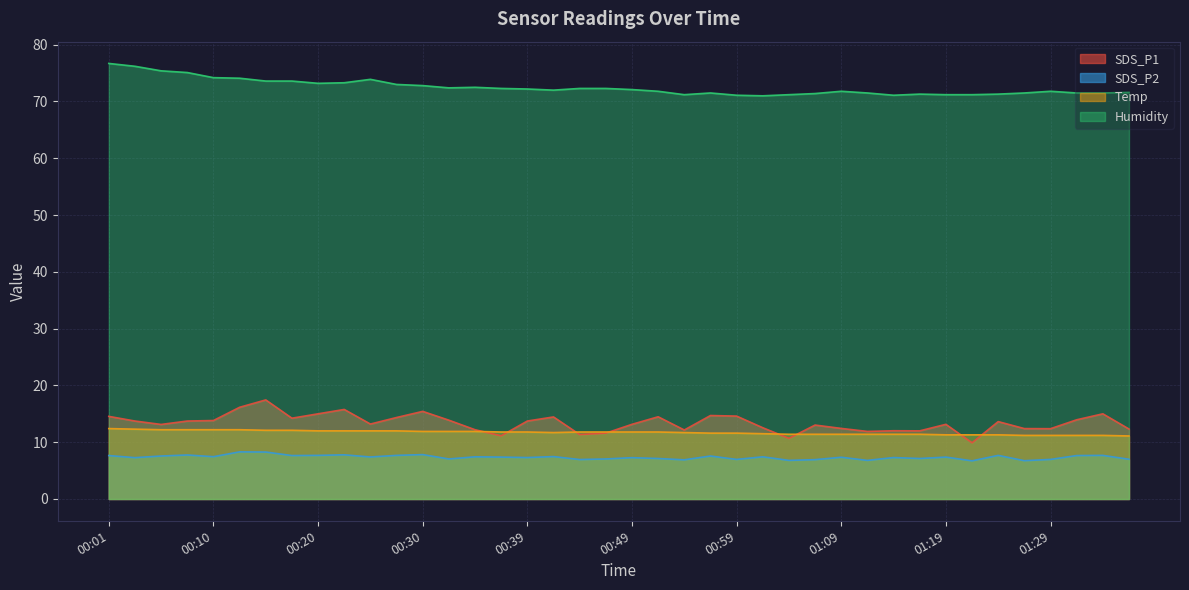

How many data points in SDS_P1 are above 13?

25